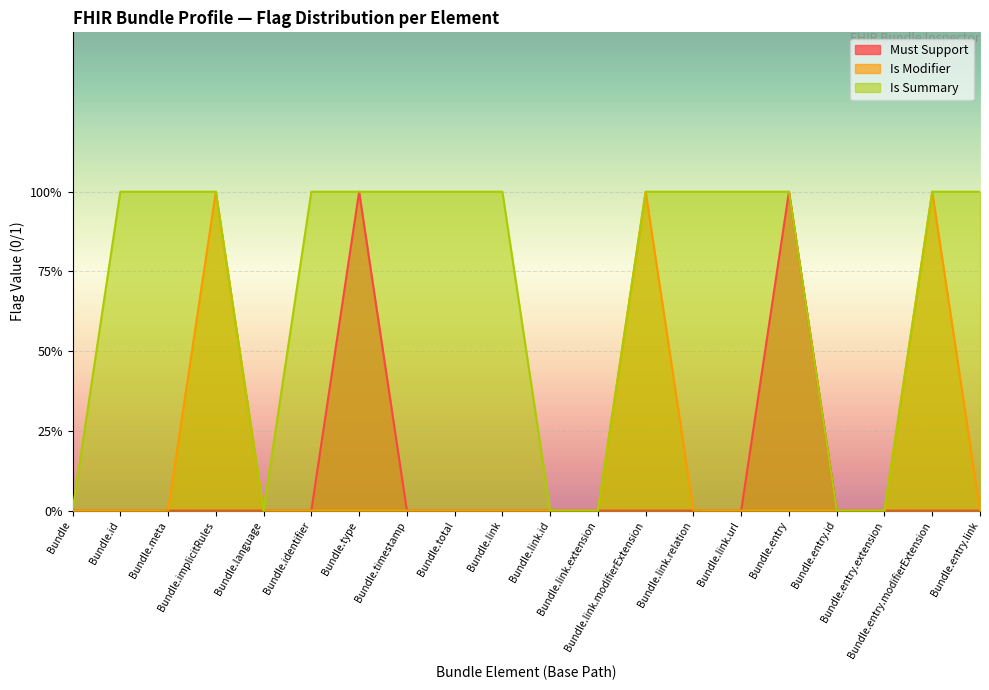

True or false: Must Support has a value of 0 at Bundle.link.id.

True